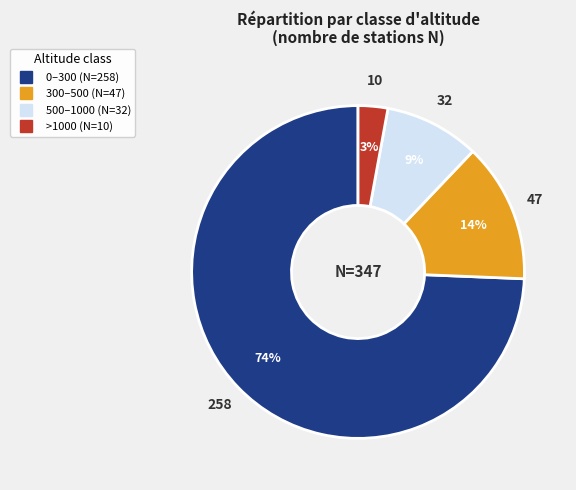

To the nearest percent, what is the combined percentage of >1000 and 0–300?

77%